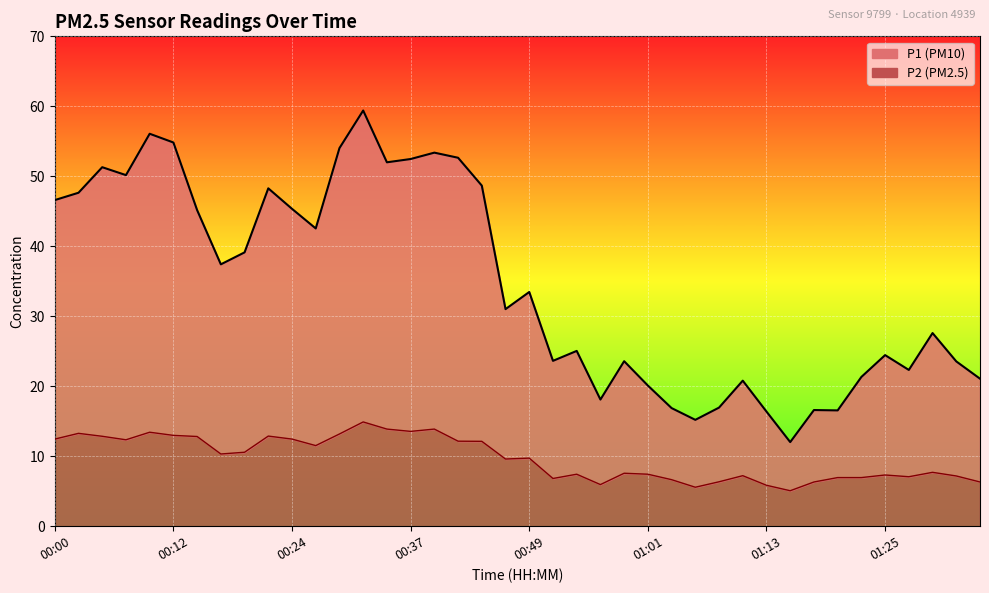

How many categories are shown in the chart?

40